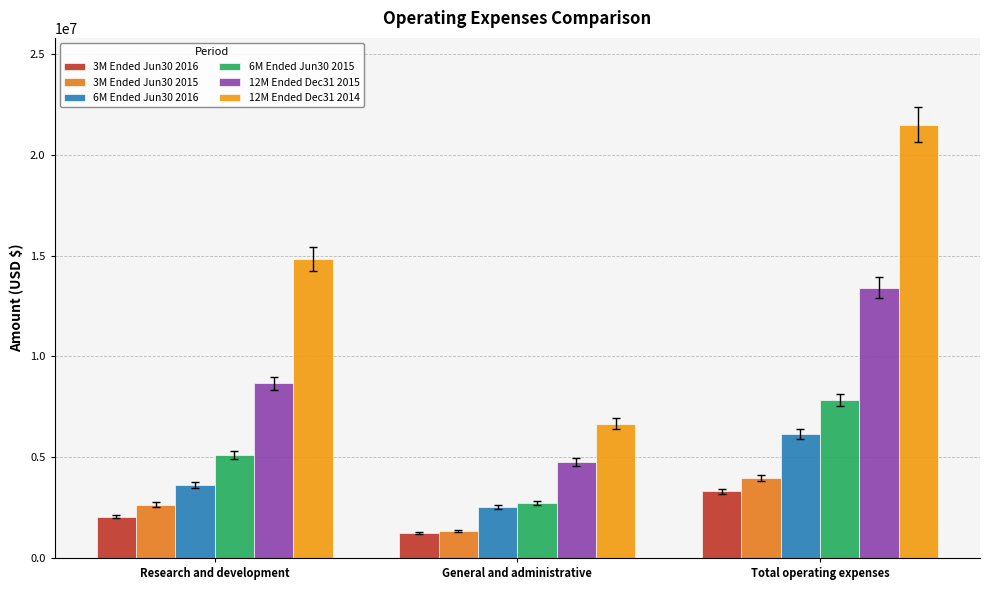

What is the label of the 2nd bar from the left?

General and administrative